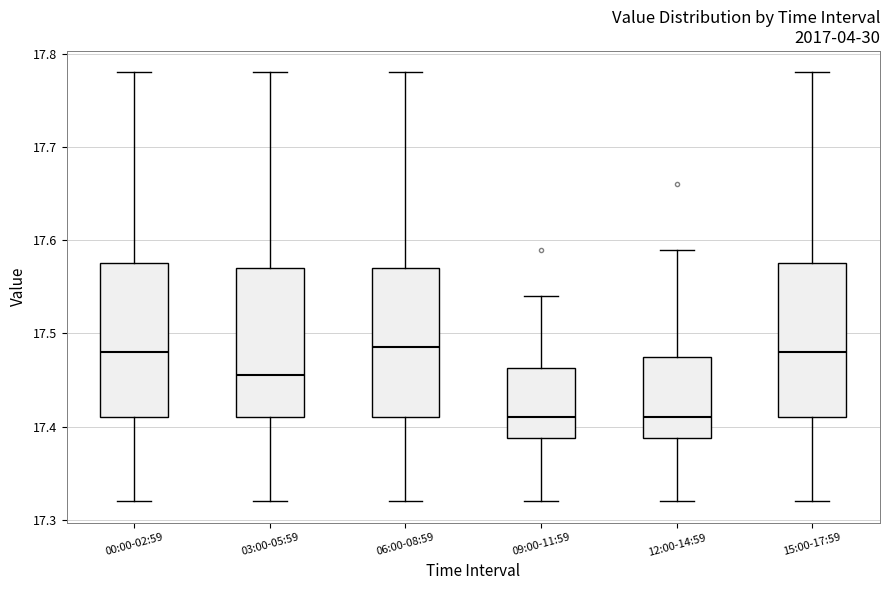

Reading left to right, read every box against the y-axis: the position of its median line, the range the box covers, and the ends of its whiskers. The values are not printed on the chart, so give them approximately, as read against the axis.

00:00-02:59: median 17.48, box 17.41 to 17.58, whiskers 17.32 to 17.78
03:00-05:59: median 17.46, box 17.41 to 17.57, whiskers 17.32 to 17.78
06:00-08:59: median 17.49, box 17.41 to 17.57, whiskers 17.32 to 17.78
09:00-11:59: median 17.41, box 17.39 to 17.46, whiskers 17.32 to 17.54
12:00-14:59: median 17.41, box 17.39 to 17.48, whiskers 17.32 to 17.59
15:00-17:59: median 17.48, box 17.41 to 17.58, whiskers 17.32 to 17.78